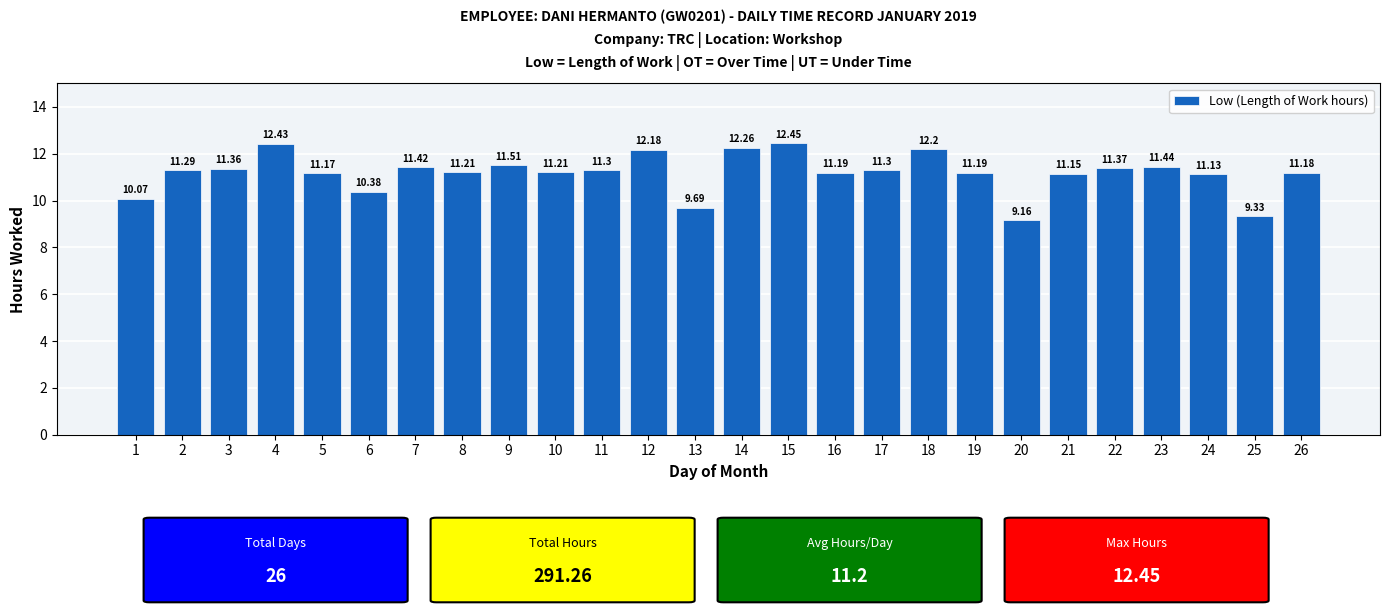

What is the difference between the maximum and second lowest values?

3.1